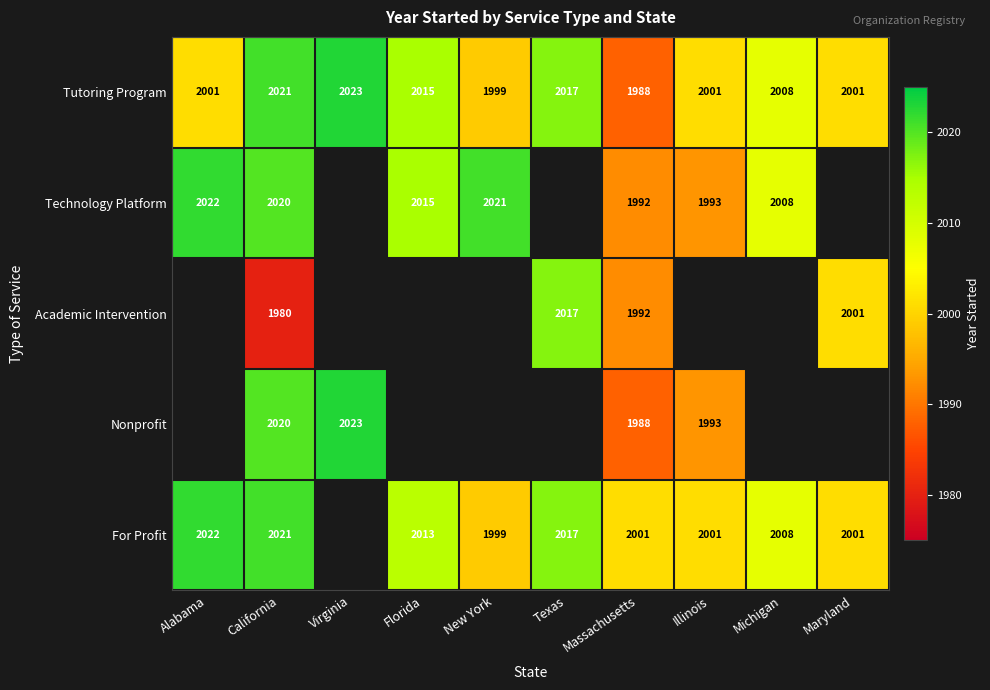

What is the maximum value shown in the chart?

2023